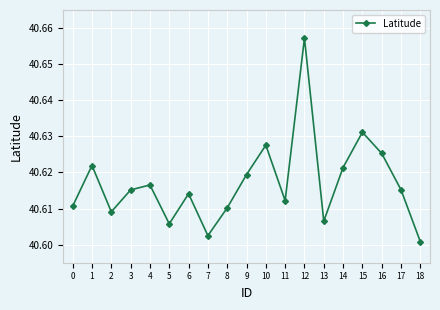

What is the sum of all values?

771.7